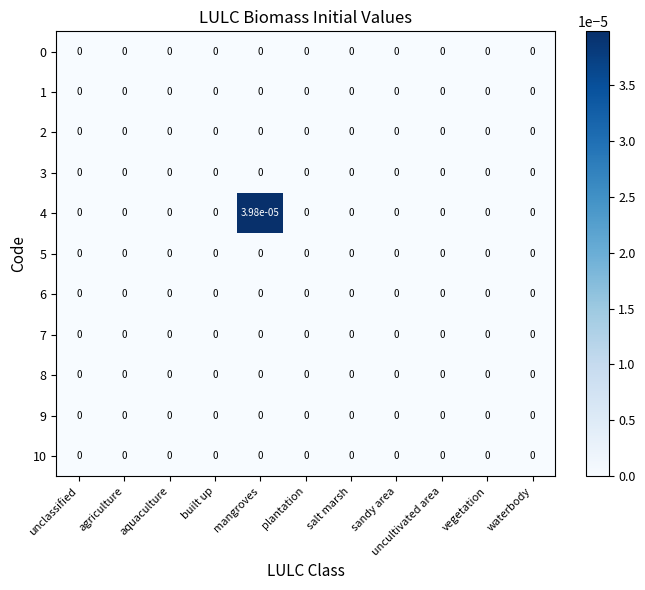

At which category is the sum across all series the highest?

mangroves